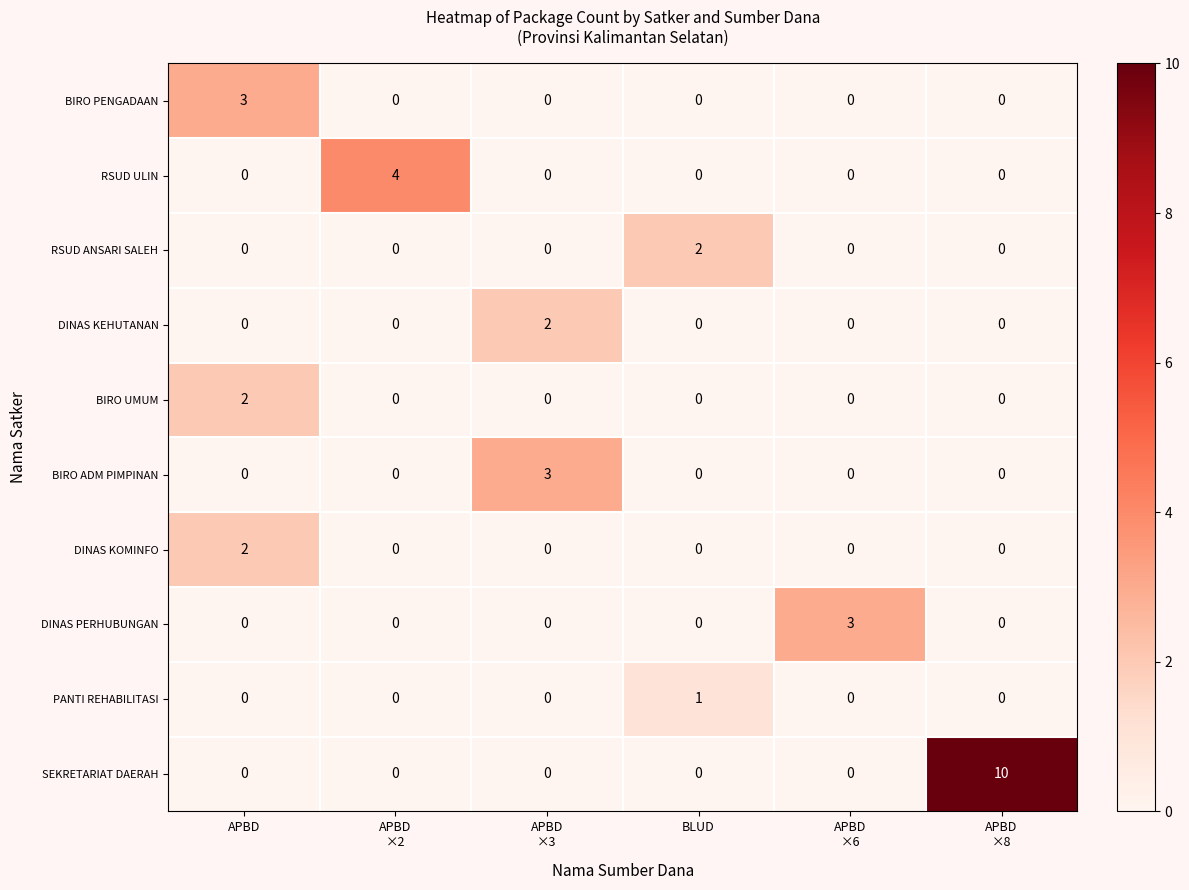

What is the difference between the maximum and minimum values in the BIRO PENGADAAN series?

3